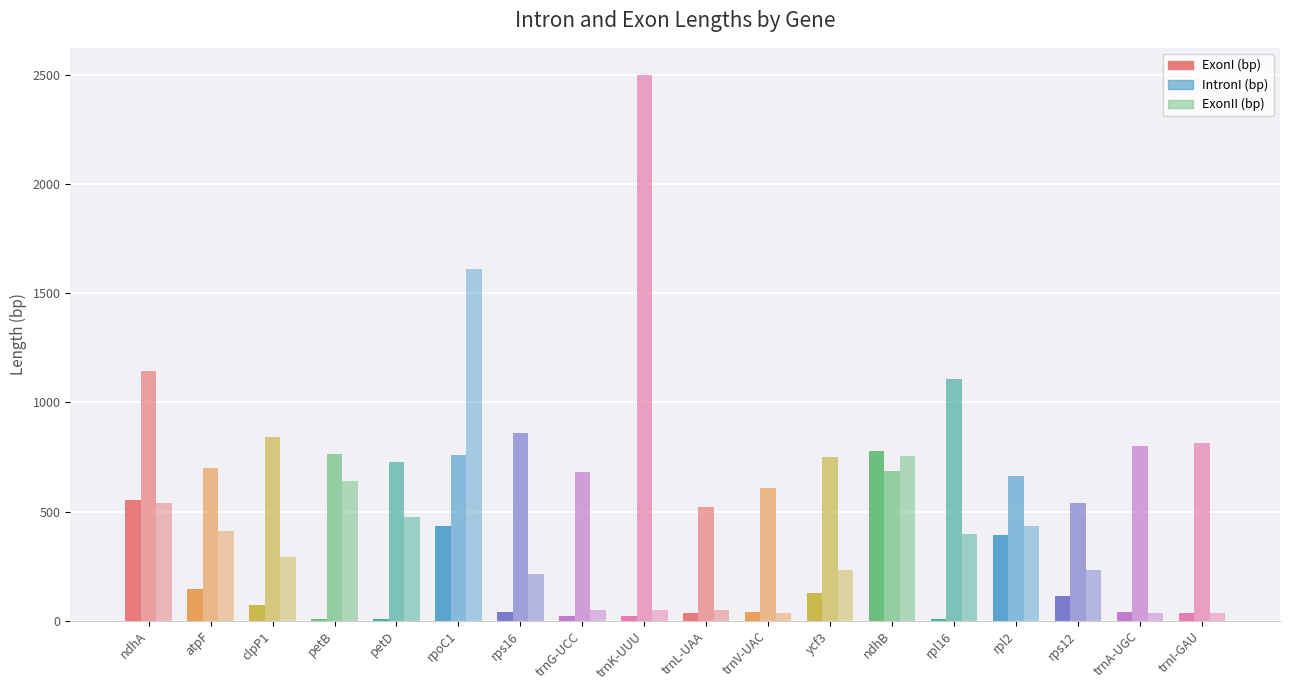

How many series are shown in this chart?

3